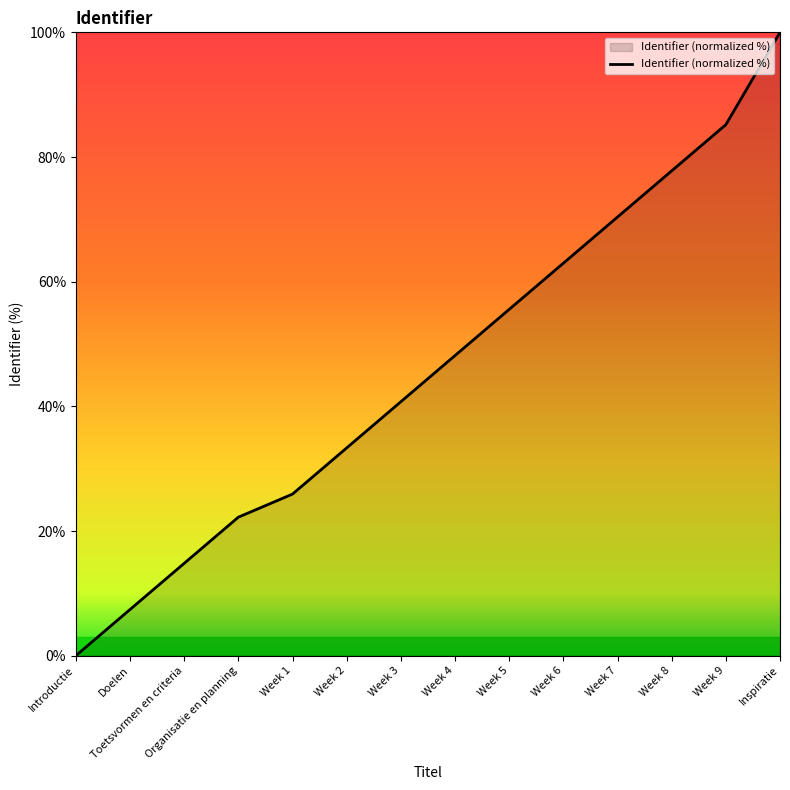

The chart shows a value of 85.2 at Week 9. True or false?

True